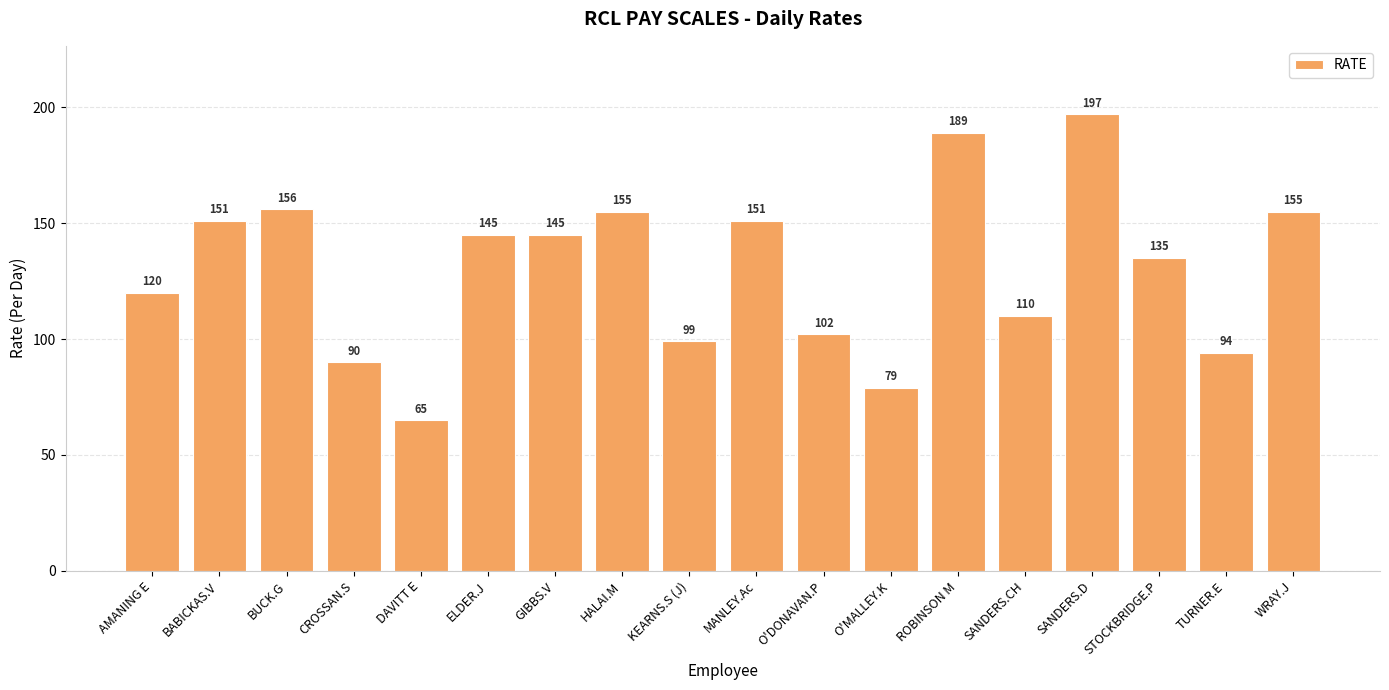

Reading left to right, list all the values displayed in this chart.

120	151	156	90	65	145	145	155	99	151	102	79	189	110	197	135	94	155